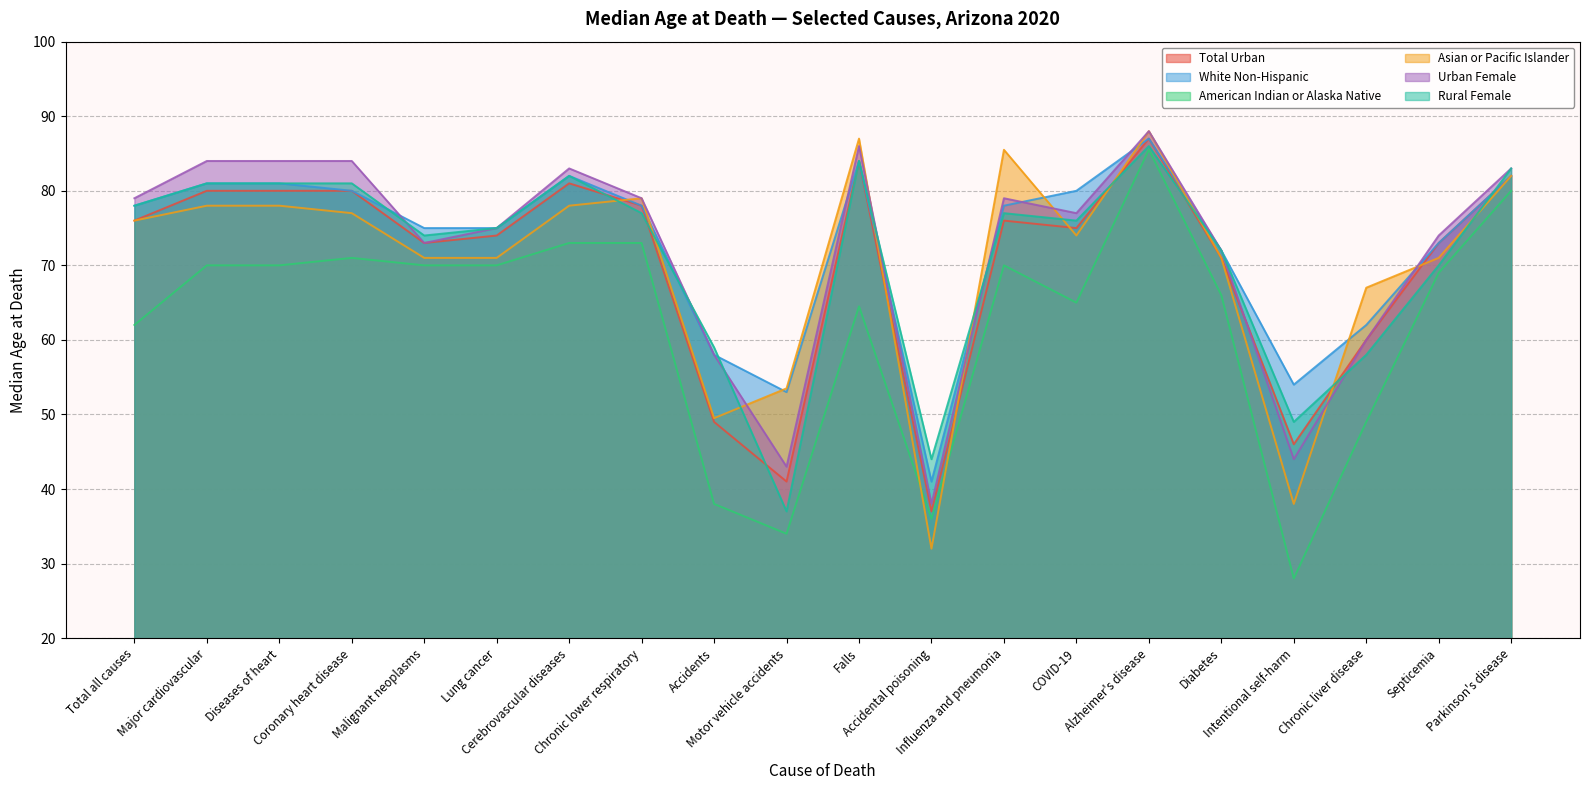

Between which two adjacent categories do Rural Female and Total Urban first intersect?

Cerebrovascular diseases and Chronic lower respiratory